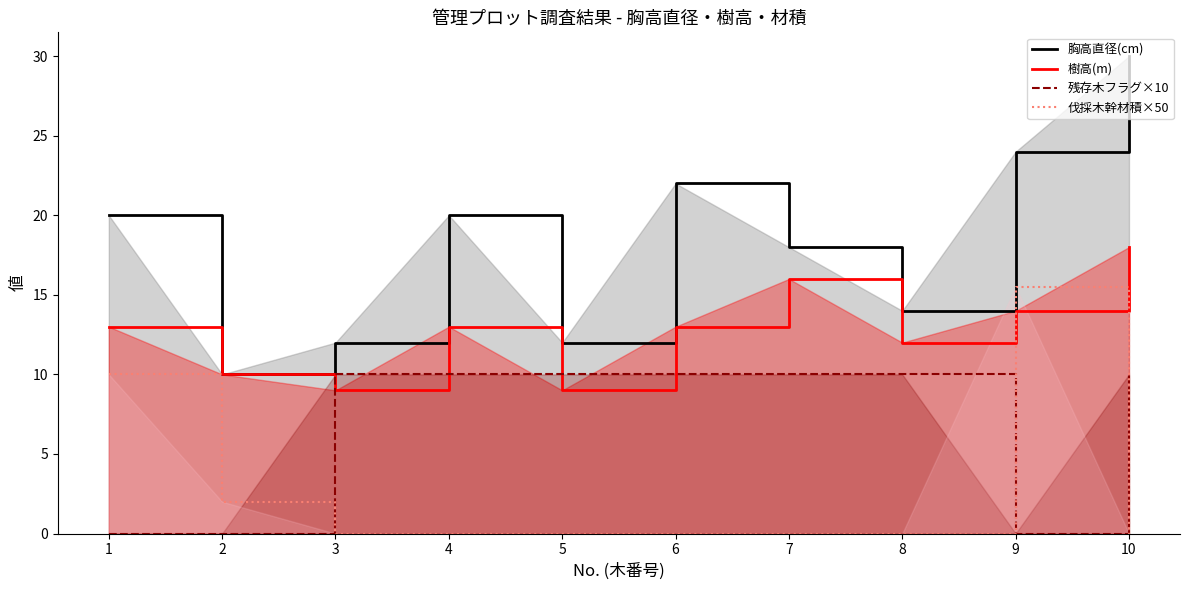

Does the chart display data point markers on the line(s)?

No